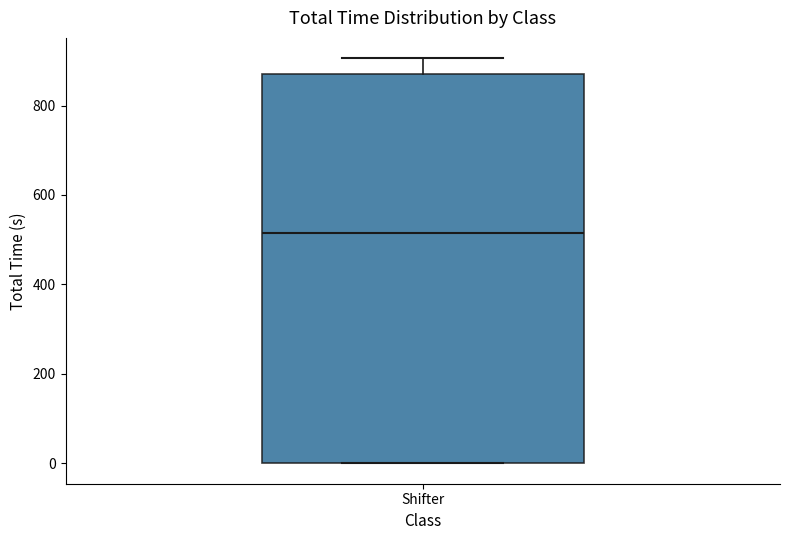

Transcribe this box plot: give where the median line is, the range the box spans, and where the two whiskers end, as read against the y-axis. The values are not printed on the chart, so give them approximately, as read against the axis.

median 520, box 0 to 880, whiskers 0 to 900